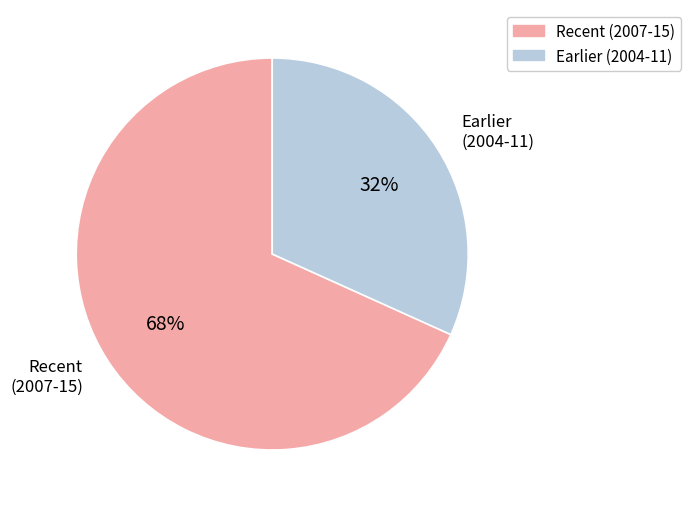

Is there a majority slice in this chart?

Yes